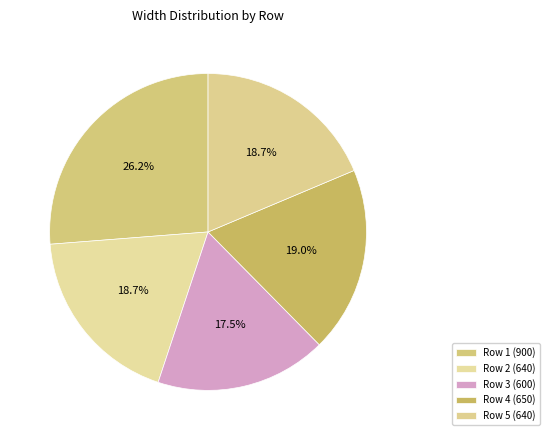

To the nearest percent, what is the difference between the largest and smallest slice percentages?

9%